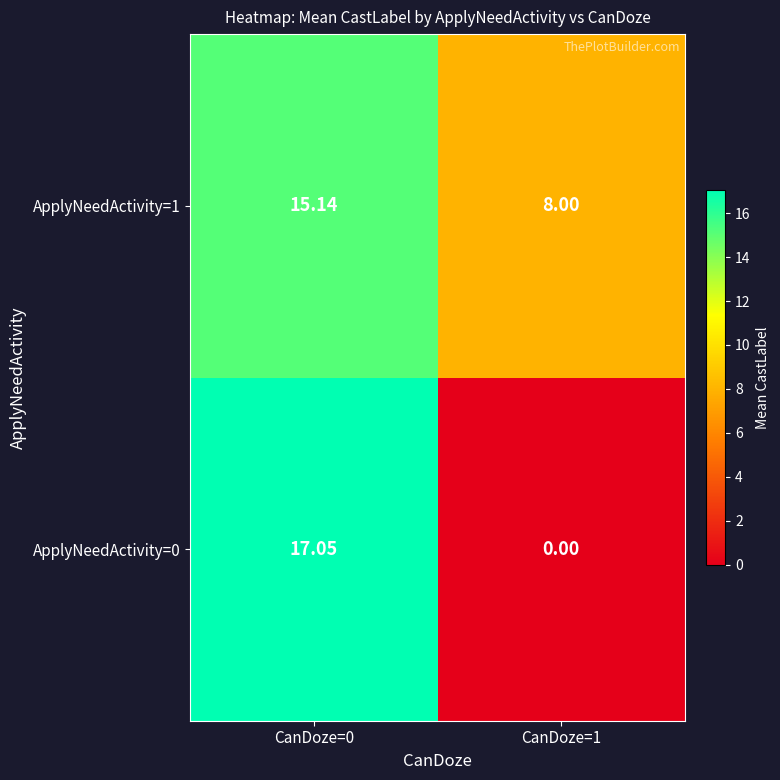

Is the value of ApplyNeedActivity=1 at CanDoze=1 greater than the value of ApplyNeedActivity=0 at CanDoze=1?

Yes